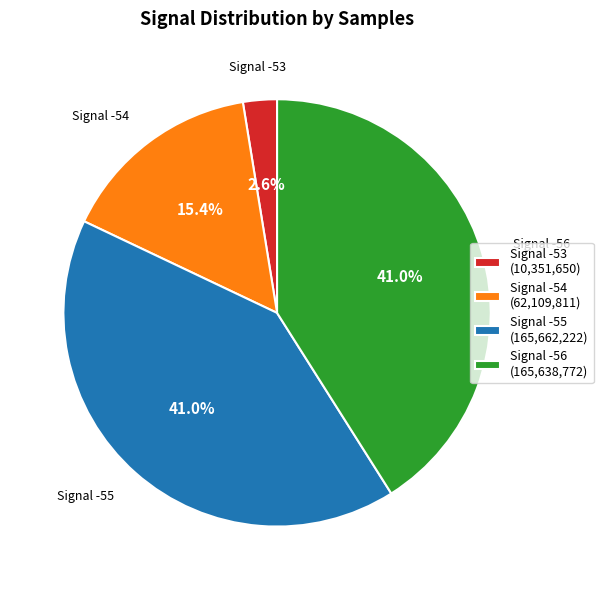

How many slices are in this pie chart?

4